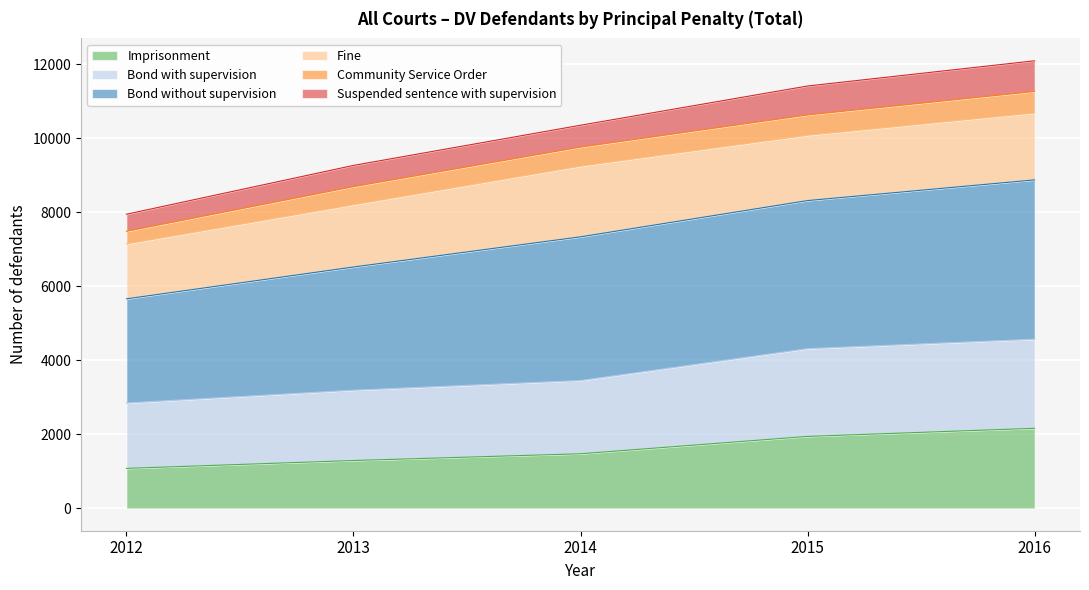

Is it true that Bond without supervision equals 14467 at 2013?

False